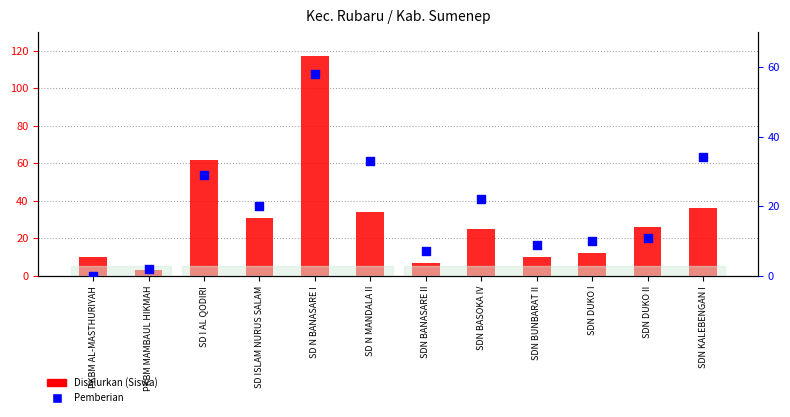

At how many categories does at least one series exceed 112?

1